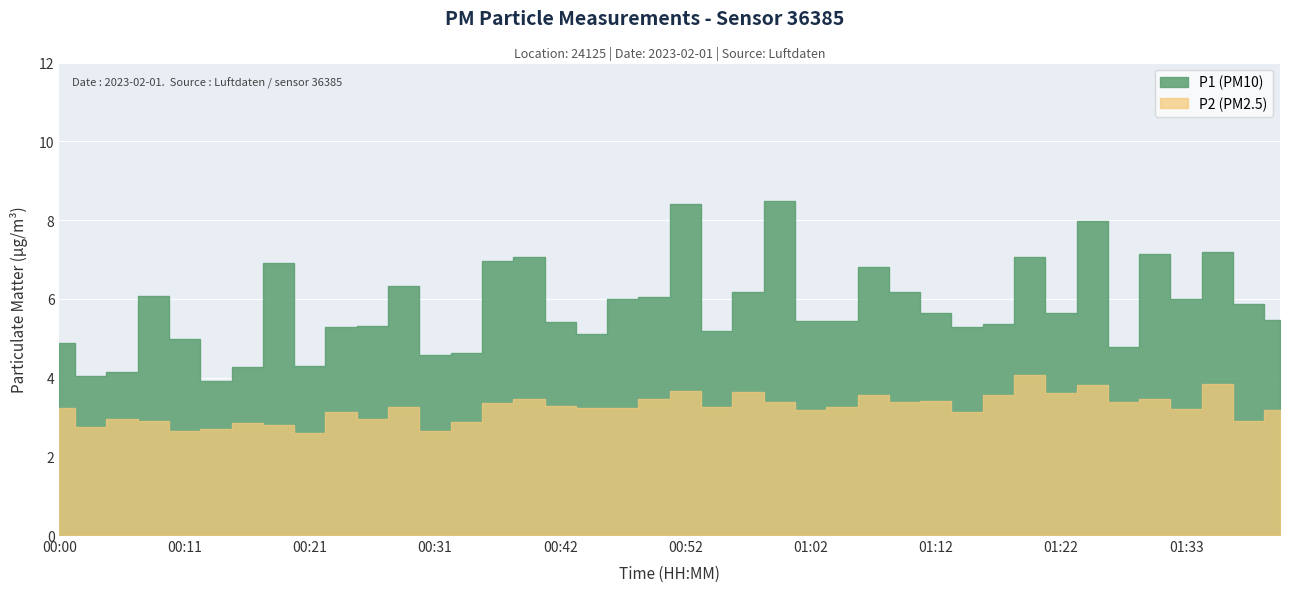

In P2, how many points are higher than both neighbors (excluding endpoints)?

13